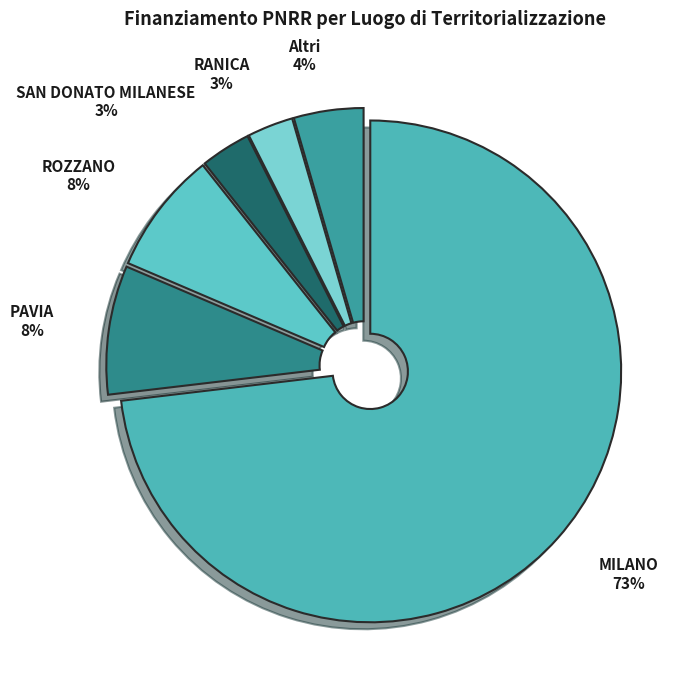

Is it true that PAVIA is 8% of the pie?

True